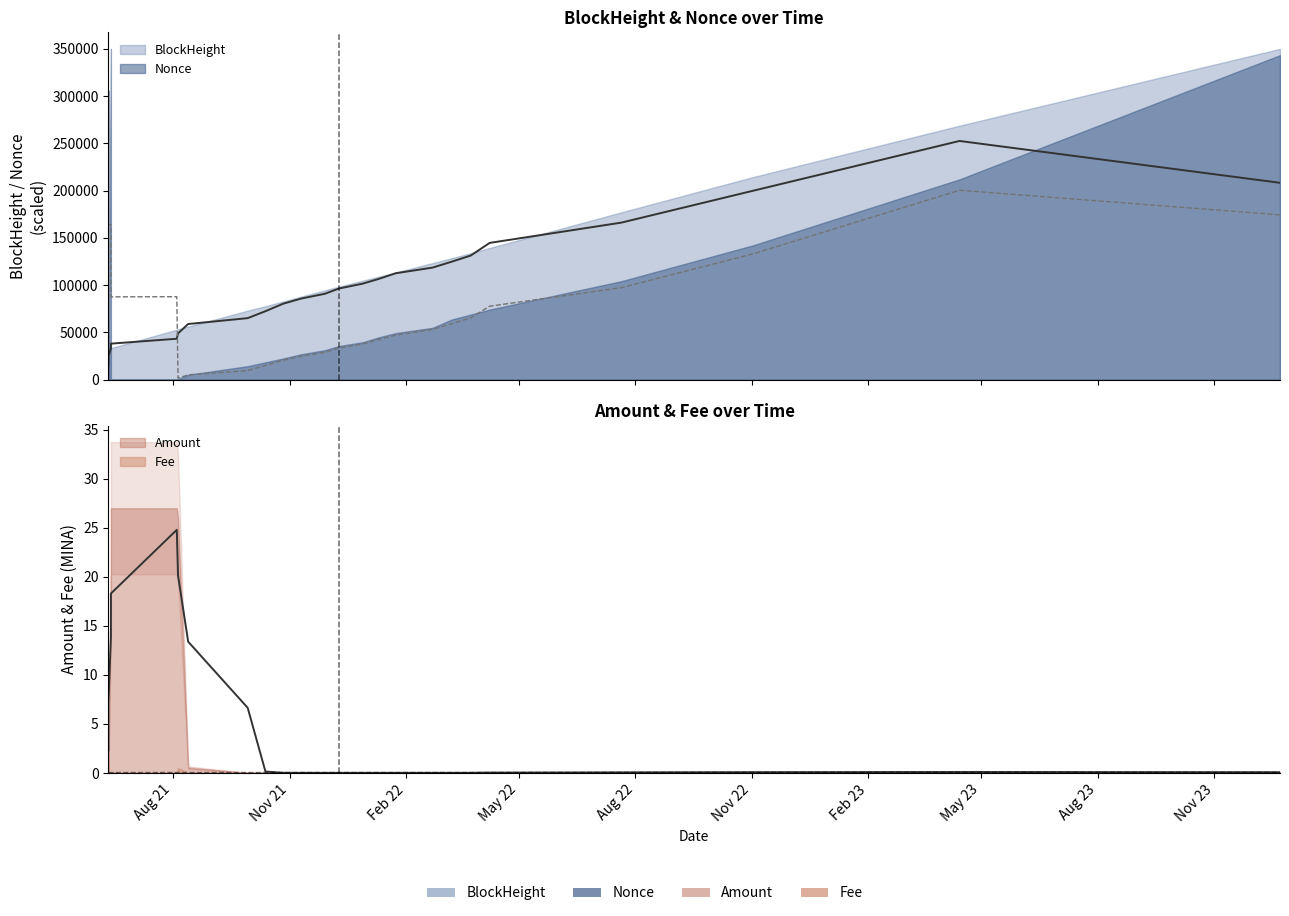

Which label corresponds to the largest value in the chart?

2023-12-23